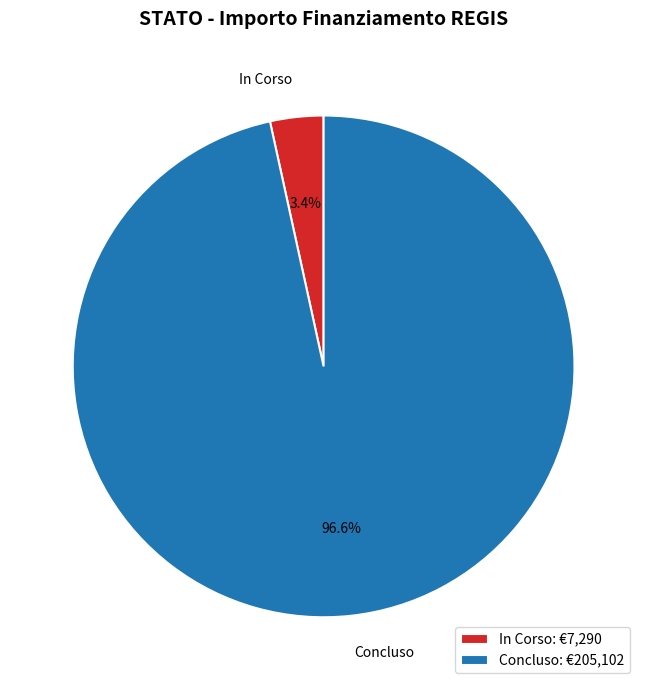

Between In Corso and Concluso, which is larger?

Concluso